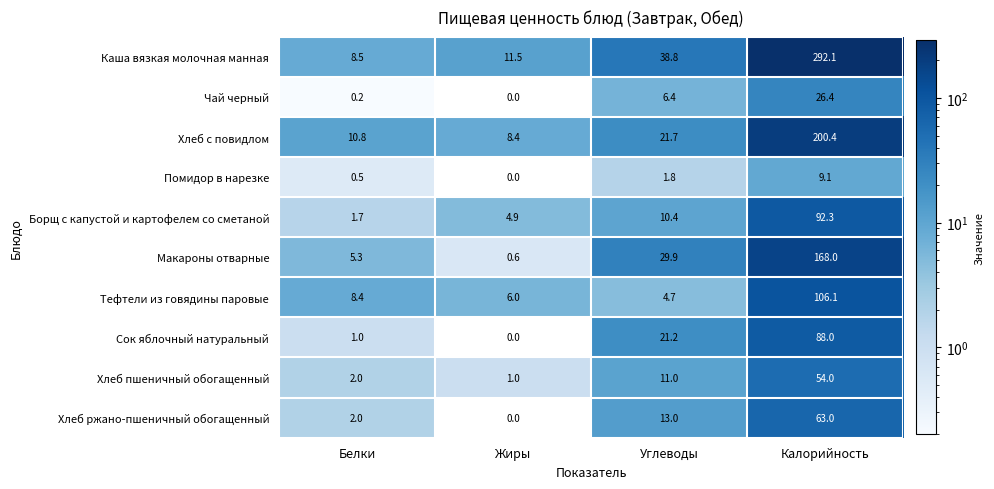

What is the difference between the maximum and second lowest values in the Чай черный series?

26.2